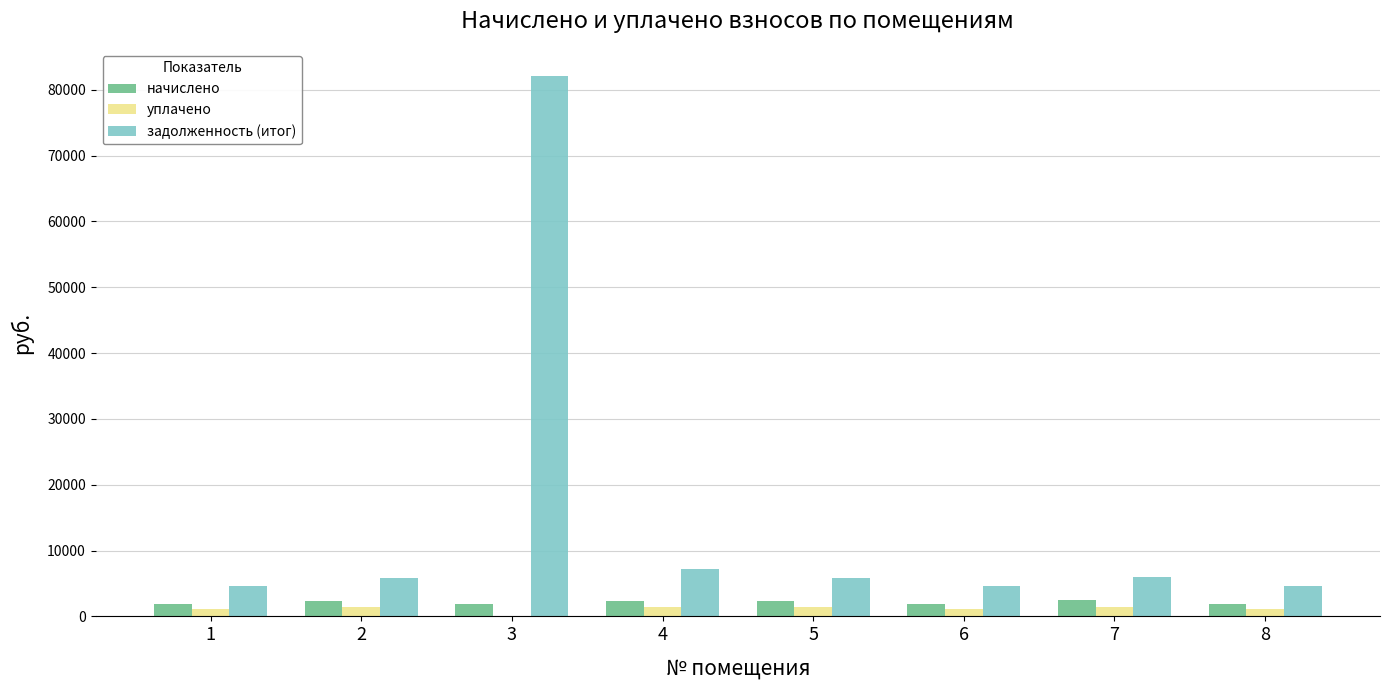

How many data points in начислено are above 2370?

4